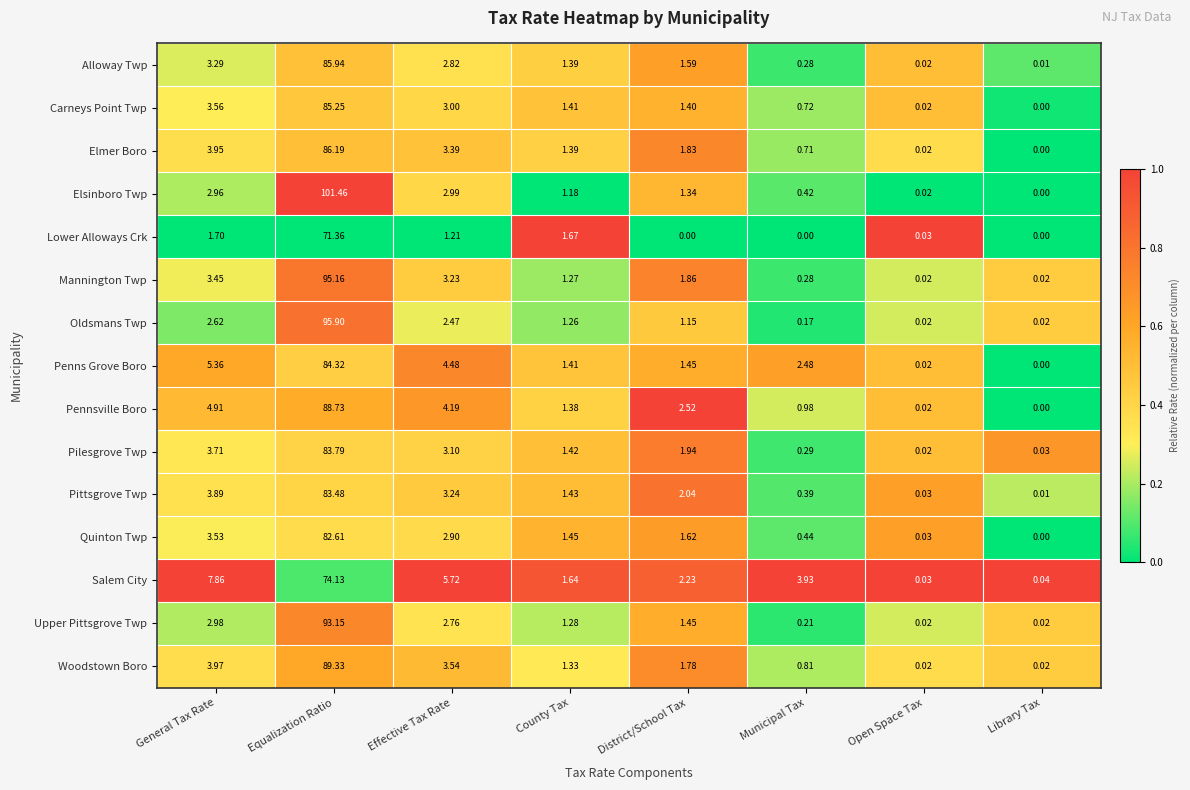

At which label is Woodstown Boro closest to 44?

General Tax Rate